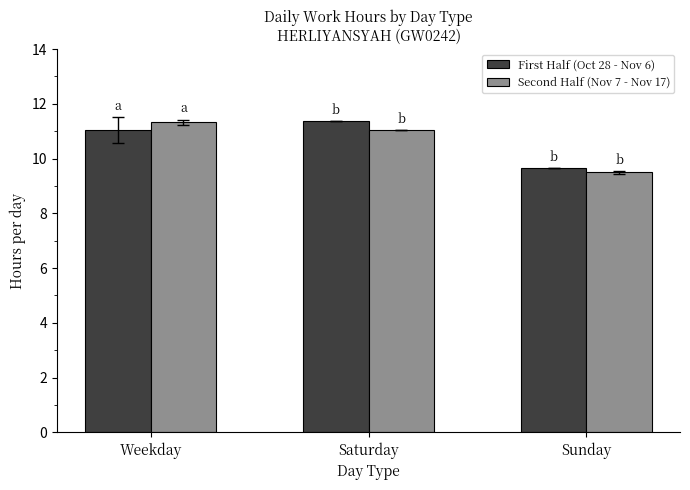

Which label corresponds to the smallest value in the chart?

Sunday